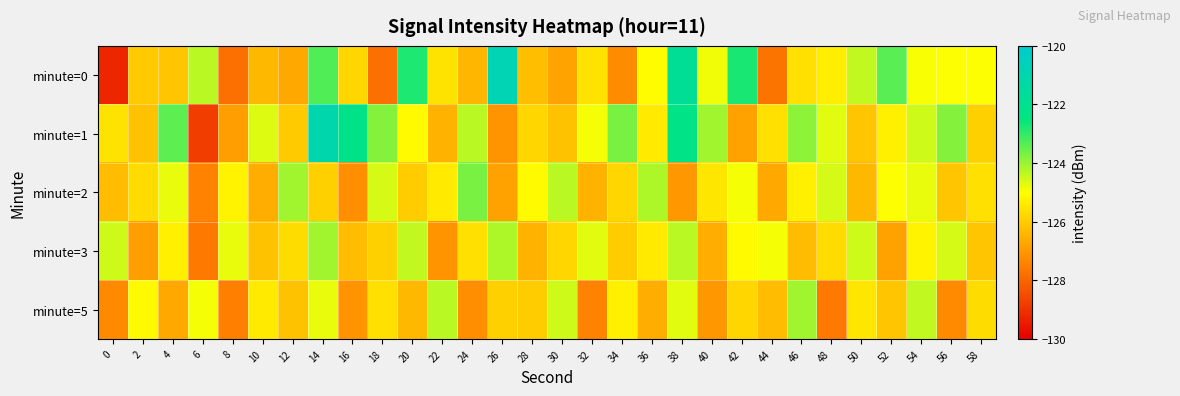

Count the number of data series in this chart.

5